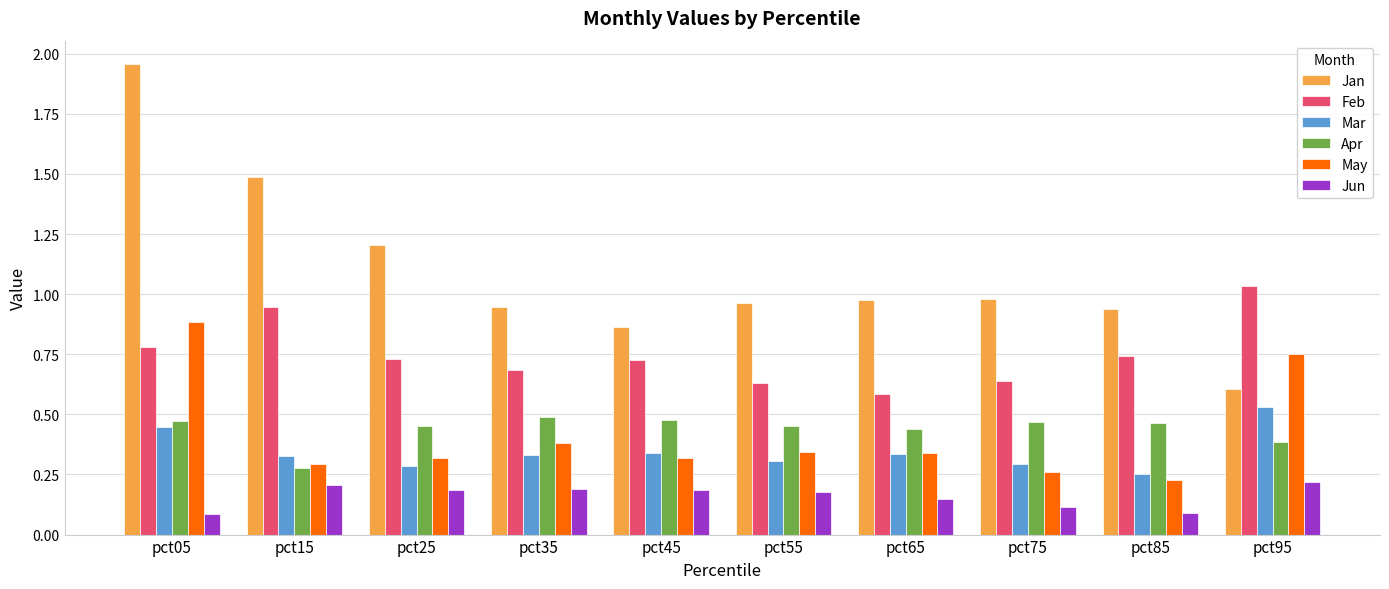

How many bars are there in total?

60